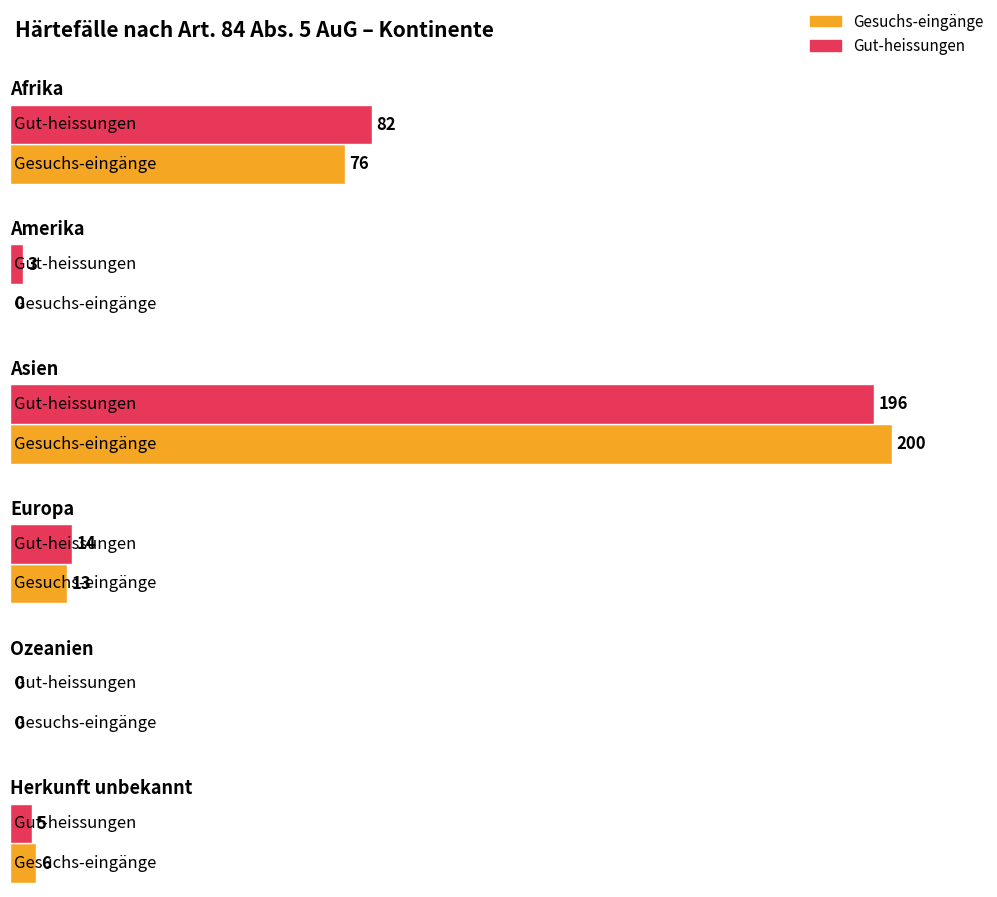

Reading right to left, extract all data points from this chart.

Gesuchs-eingänge: Herkunft unbekannt=6	Ozeanien=0	Europa=13	Asien=200	Amerika=0	Afrika=76
Gut-heissungen: Herkunft unbekannt=5	Ozeanien=0	Europa=14	Asien=196	Amerika=3	Afrika=82